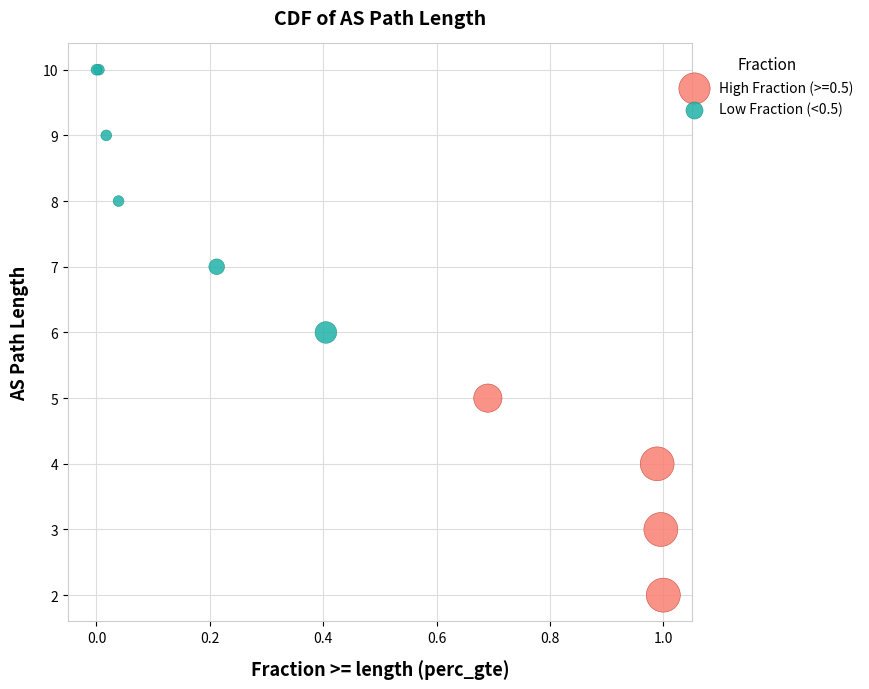

Which series reaches the minimum Y coordinate?

High Fraction (>=0.5)